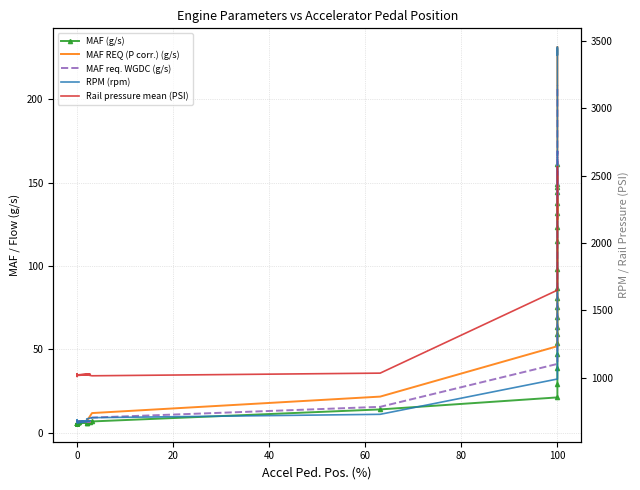

Between 38 and 31, which is larger?

38